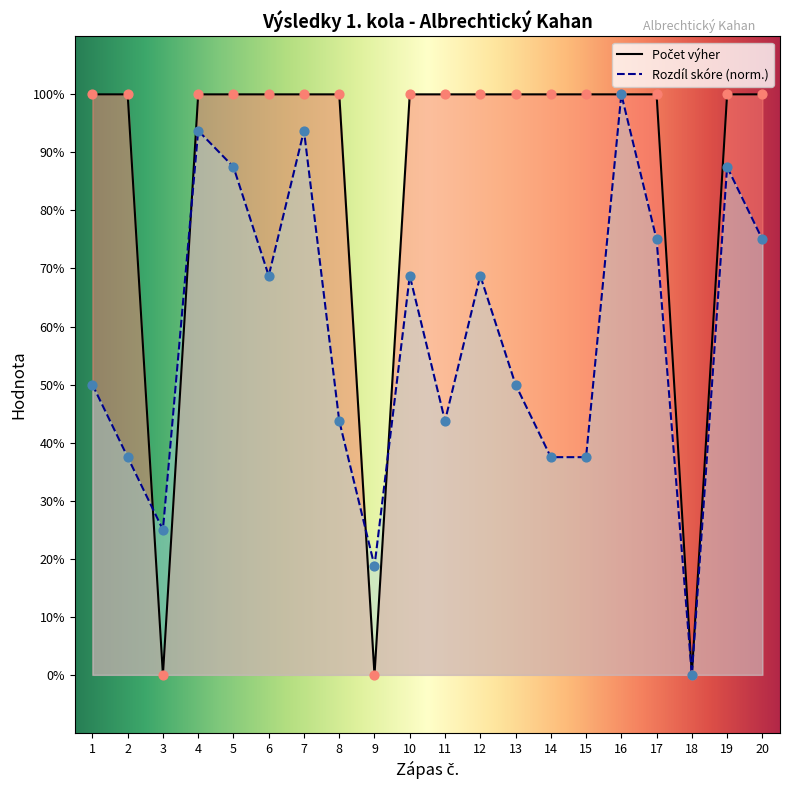

Which series has the largest total across all categories?

Počet výher